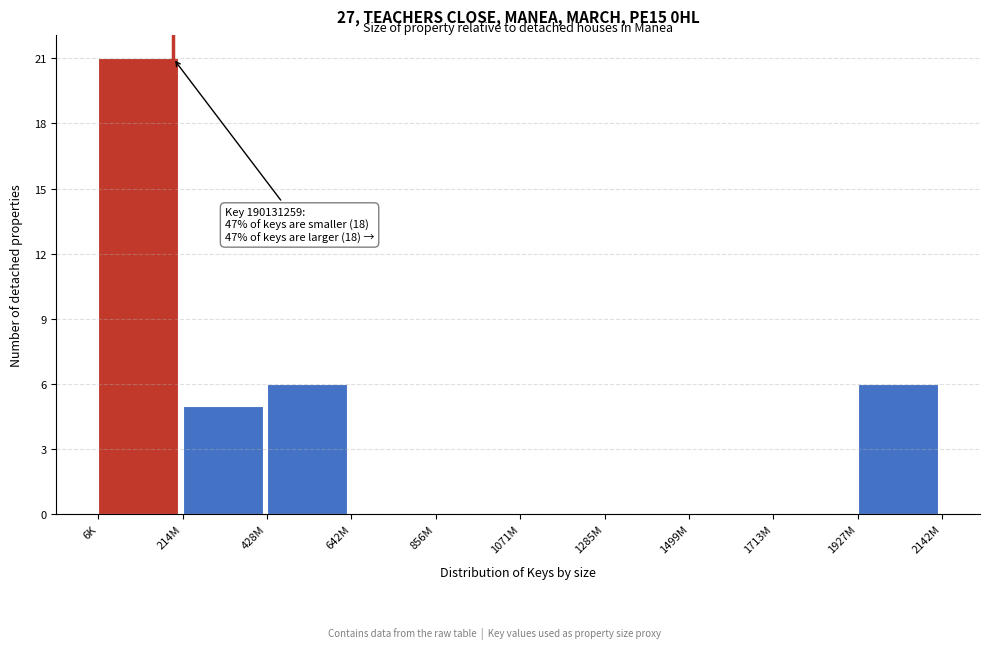

Reading left to right, what are all the values shown in this chart?

6K=21	214M=5	428M=6	642M=0	856M=0	1071M=0	1285M=0	1499M=0	1713M=0	1927M=6